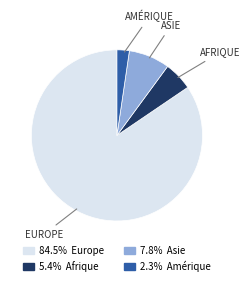

Is there a majority slice in this chart?

Yes